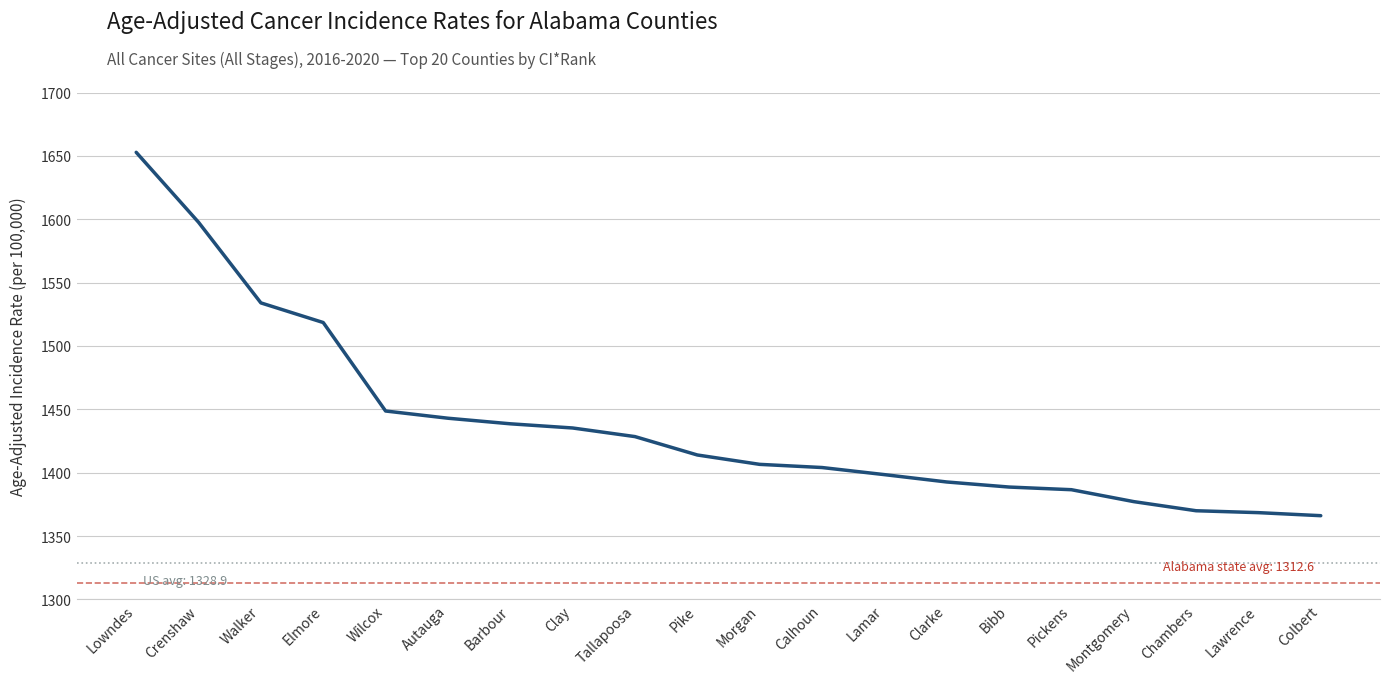

What is the greatest value displayed?

1652.8